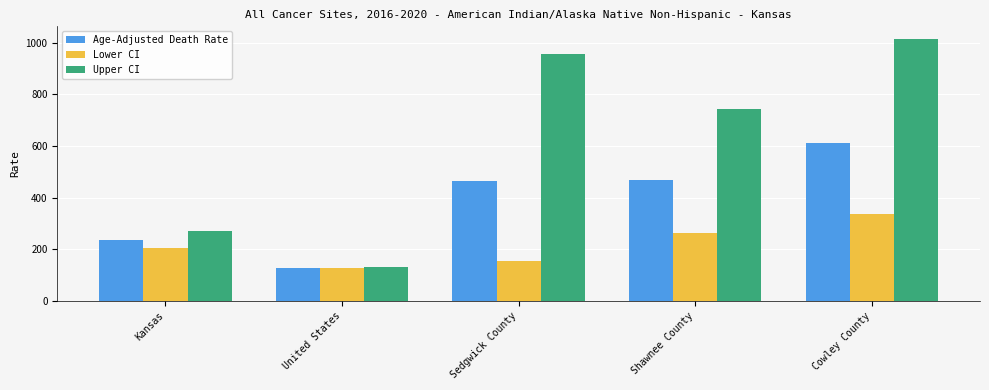

List the series in order of their peak value, highest first.

Upper CI, Age-Adjusted Death Rate, Lower CI